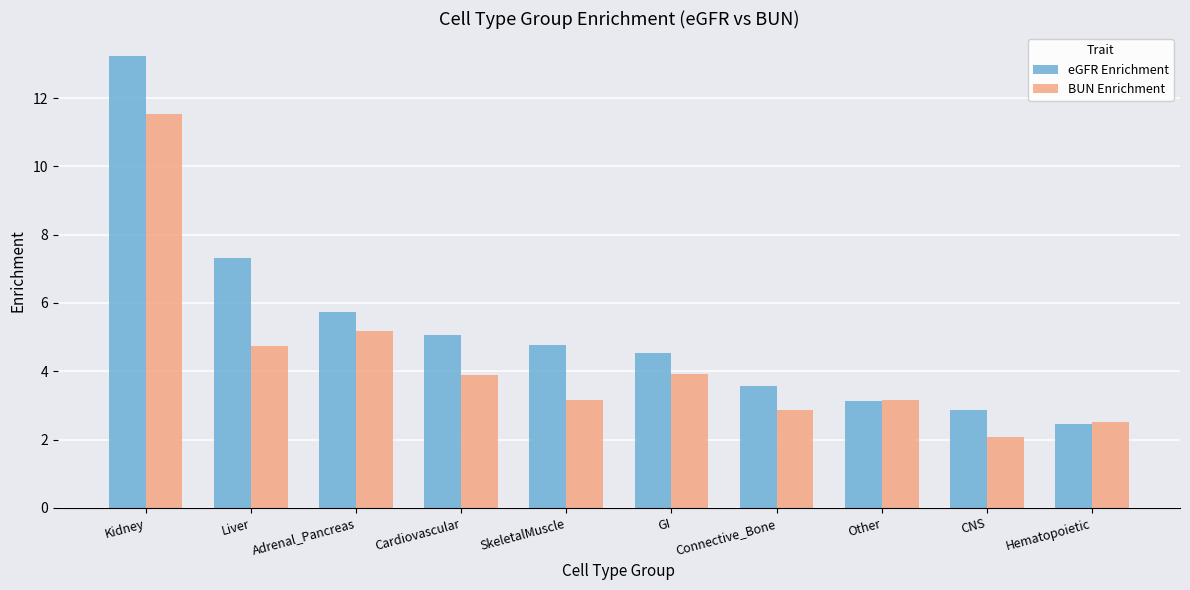

The eGFR Enrichment series shows 4.9 at Connective_Bone. True or false?

False